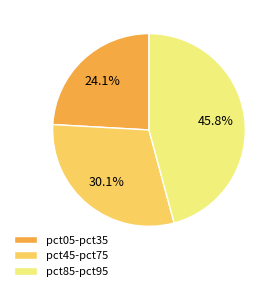

Does any single category account for the majority?

No